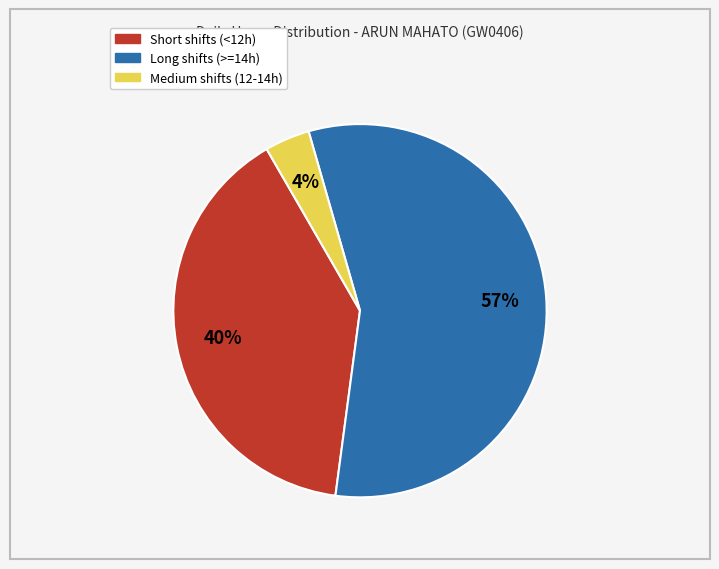

To the nearest percent, what is the average slice percentage?

33%